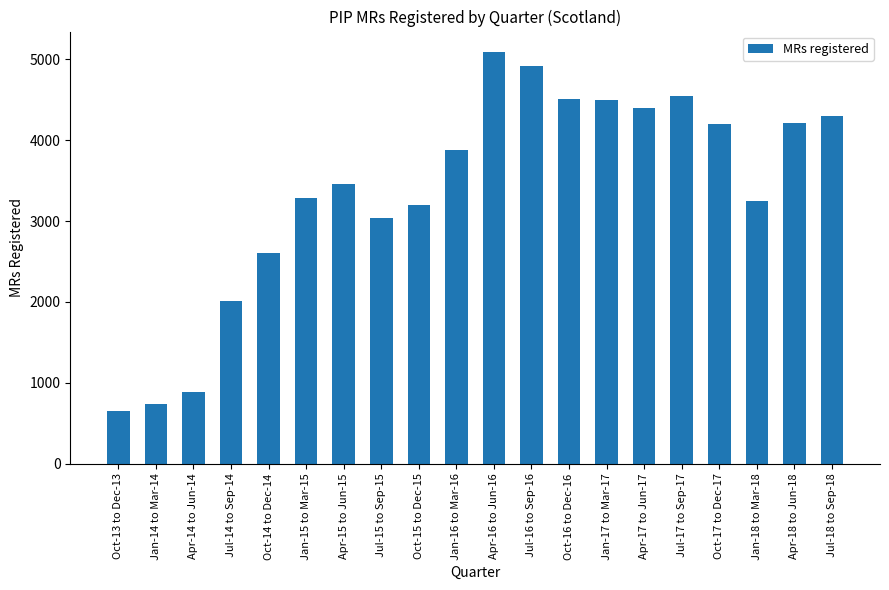

Which has a higher value, Jan-15 to Mar-15 or Apr-14 to Jun-14?

Jan-15 to Mar-15